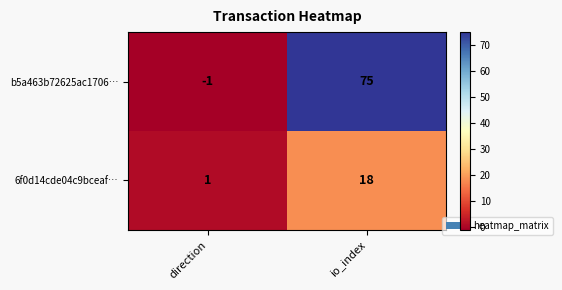

How many categories are shown in the chart?

2